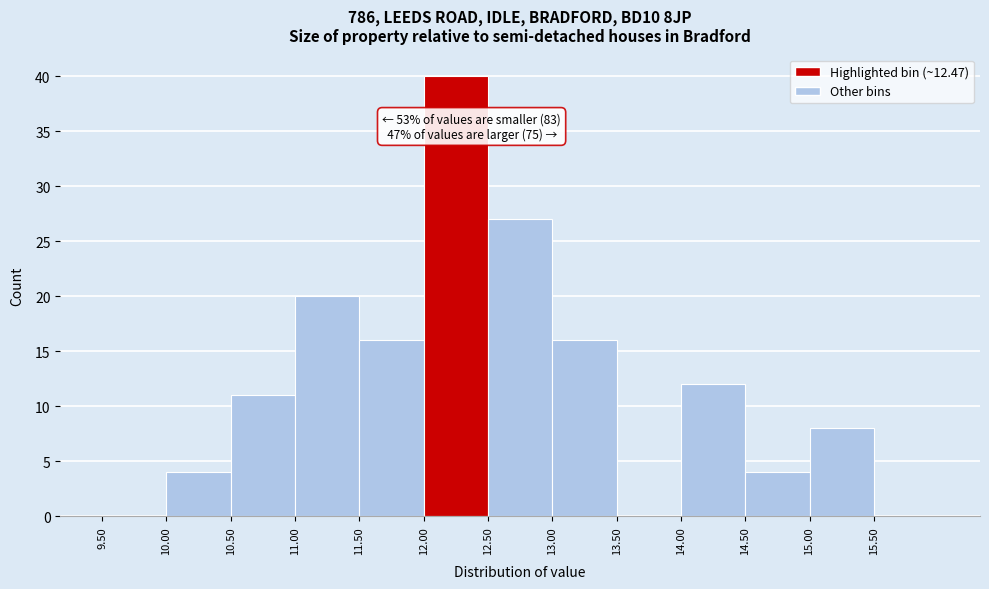

Over which range of the x-axis is the bar tallest?

12.0 to 12.5